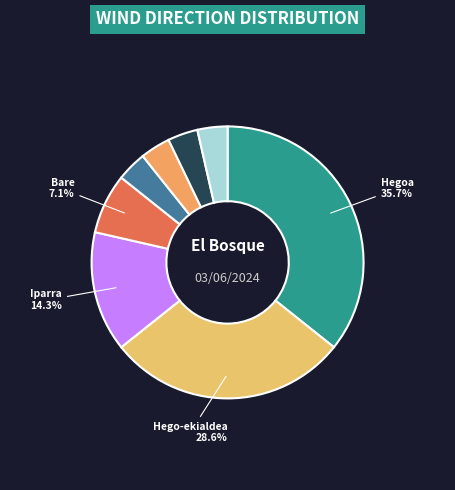

How many segments does this pie chart have?

8